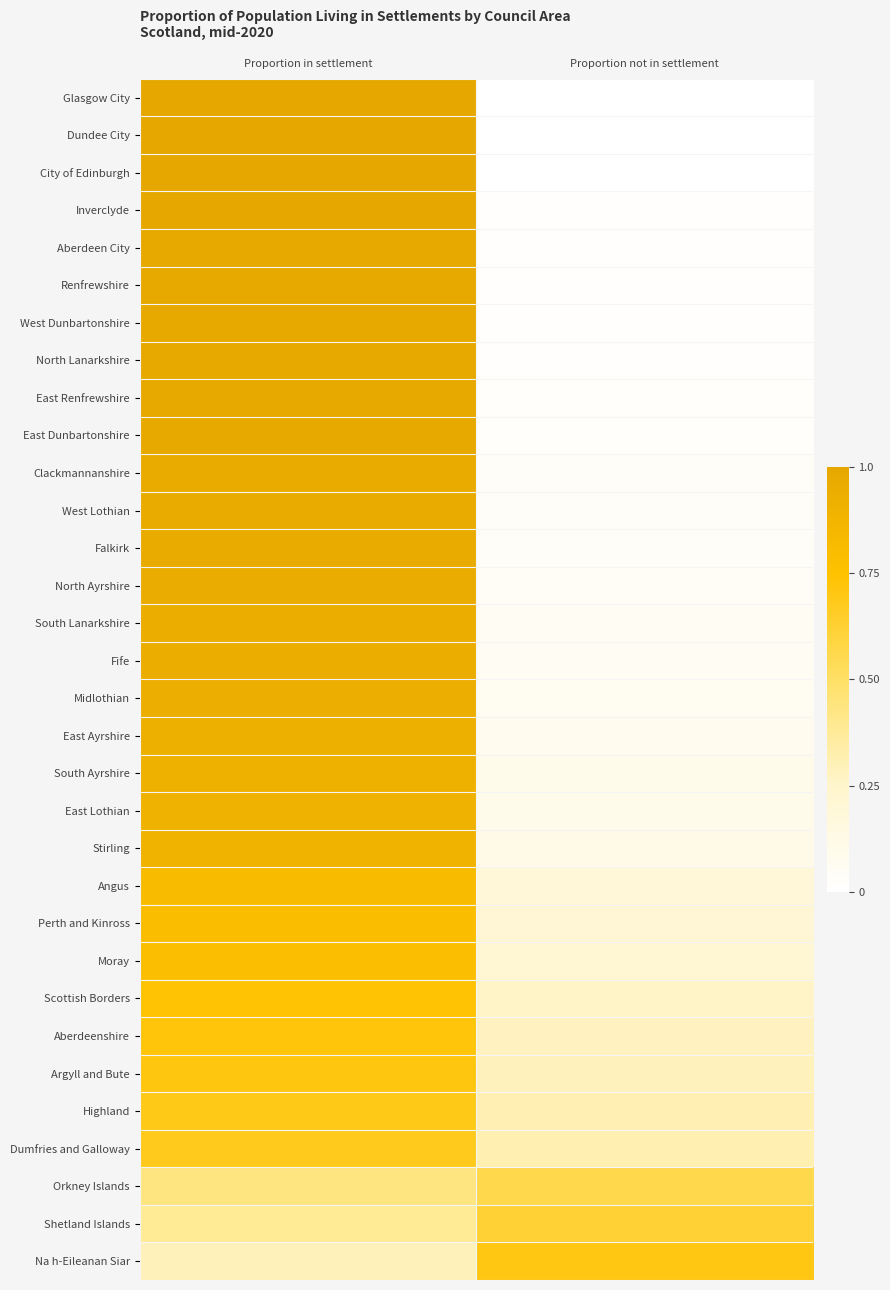

At how many categories does at least one series exceed 0?

2